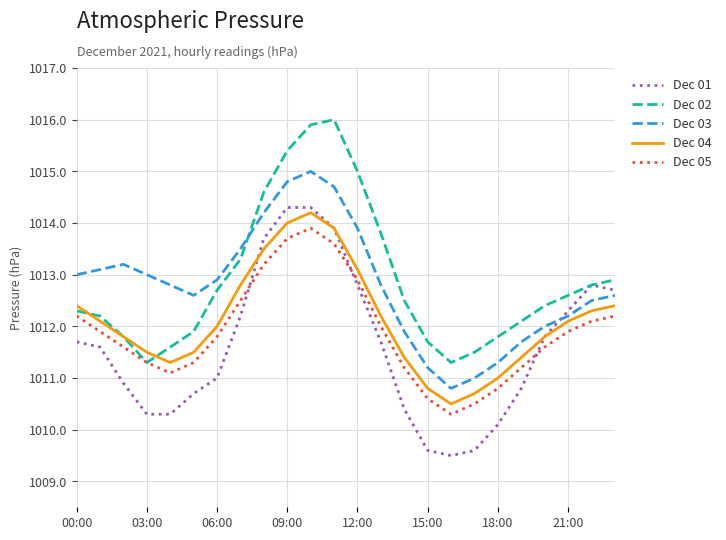

True or false: Dec 03 has more than 1 points higher than both neighbors.

True